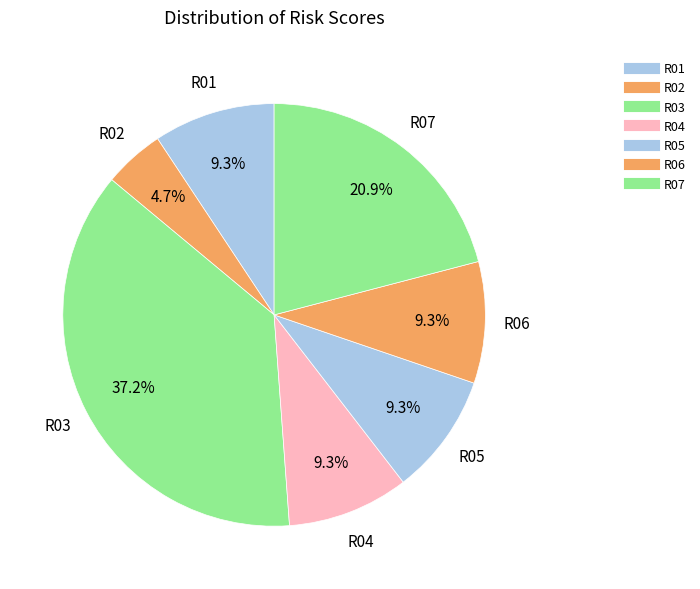

Which slice is the largest?

R03